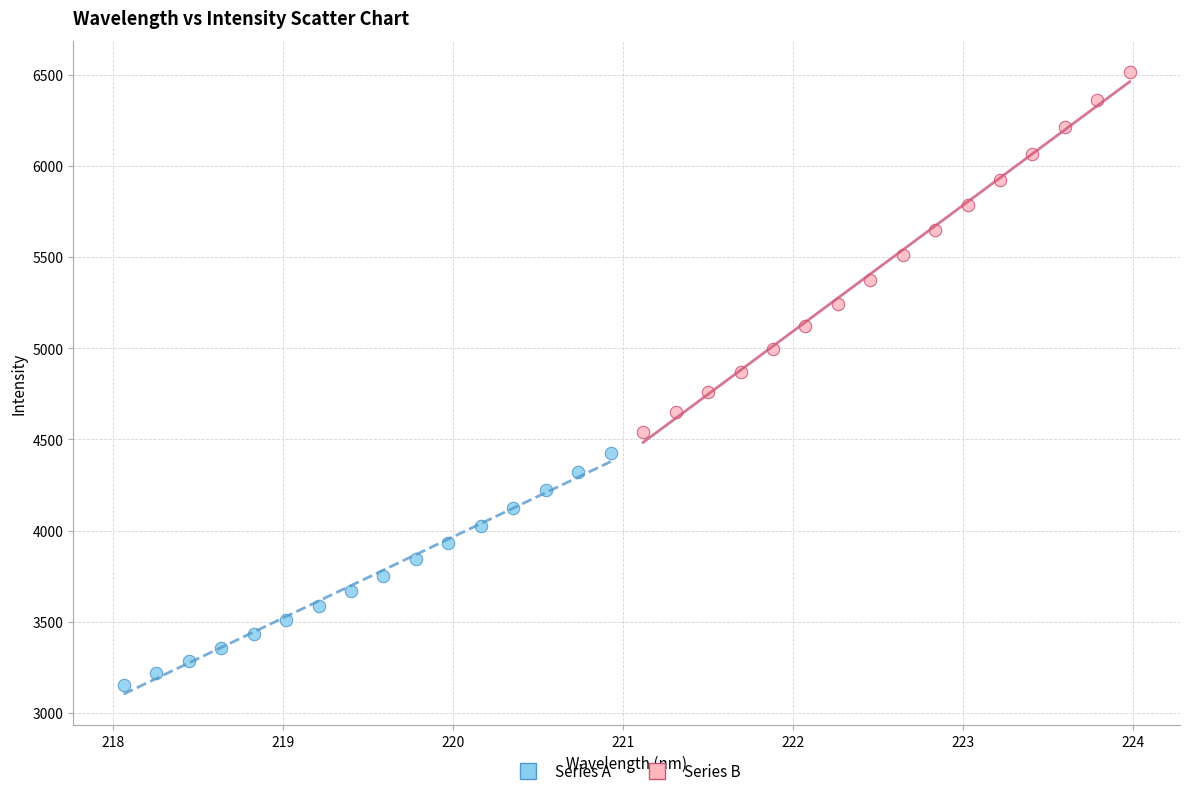

Which series has the largest Y range (max minus min)?

Series B